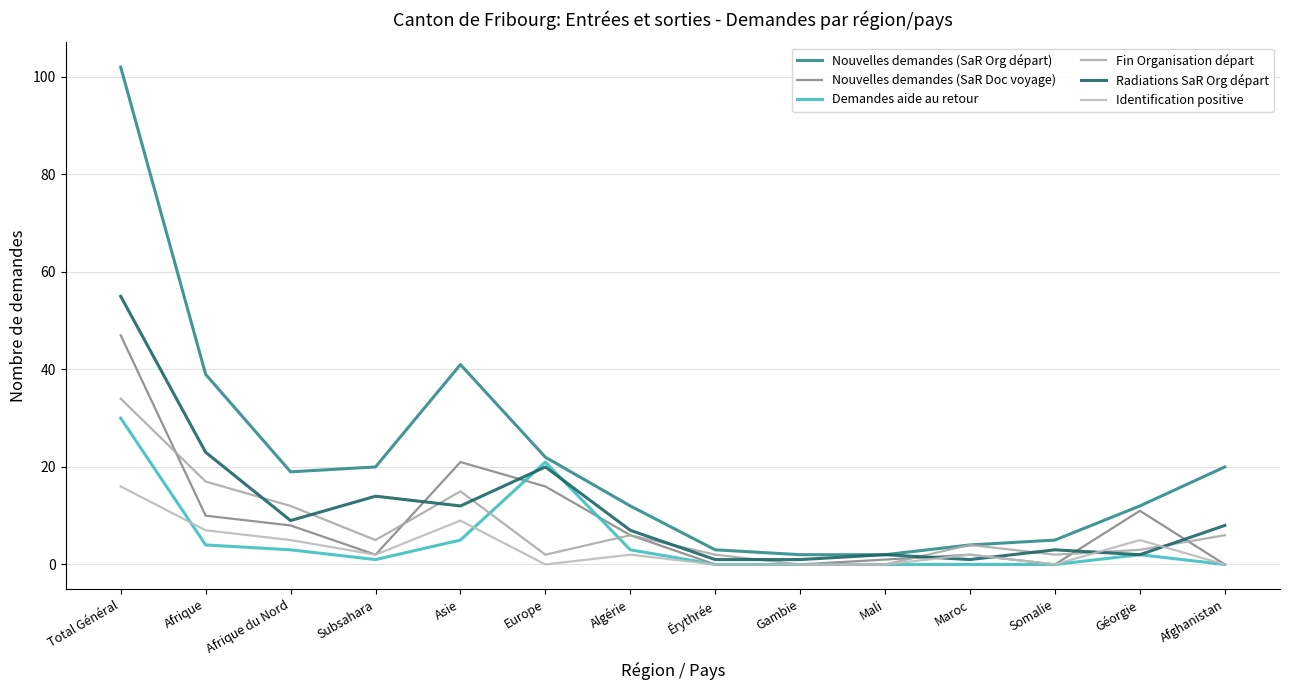

Where is the first local maximum for Nouvelles demandes (SaR Org départ)?

Asie